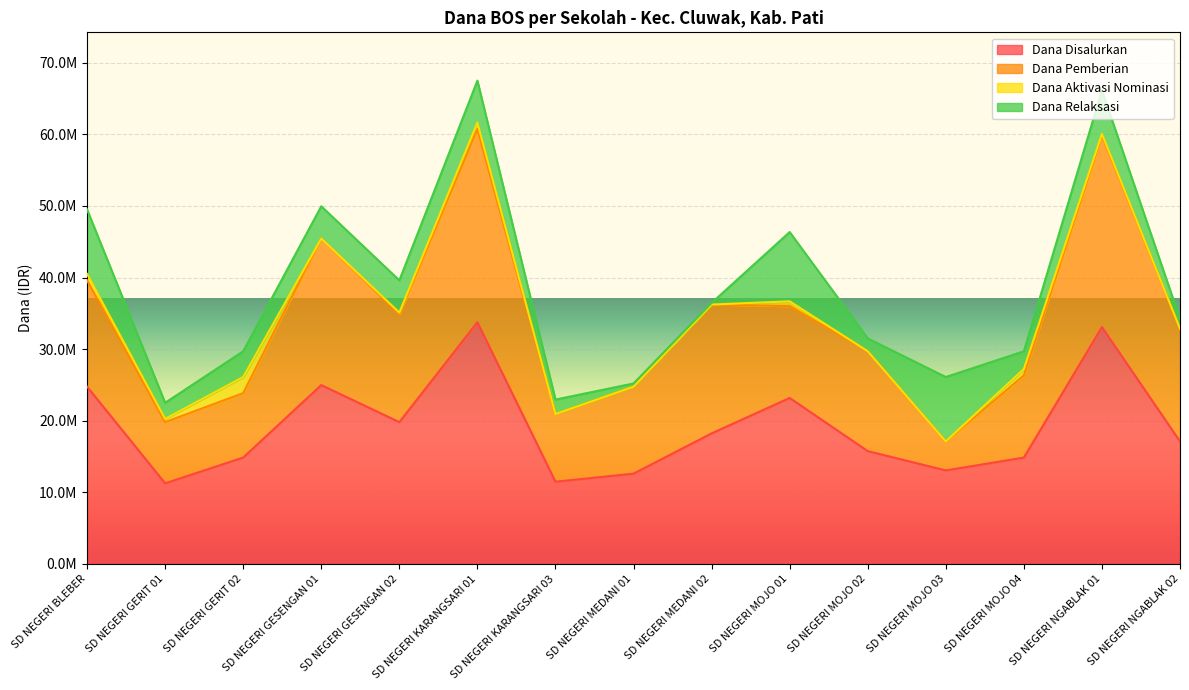

Does the chart display data point markers on the line(s)?

No